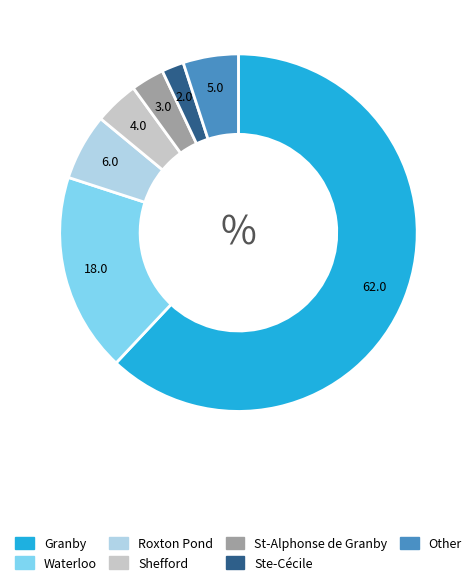

Is the sum of Shefford and Ste-Cécile greater than half?

No